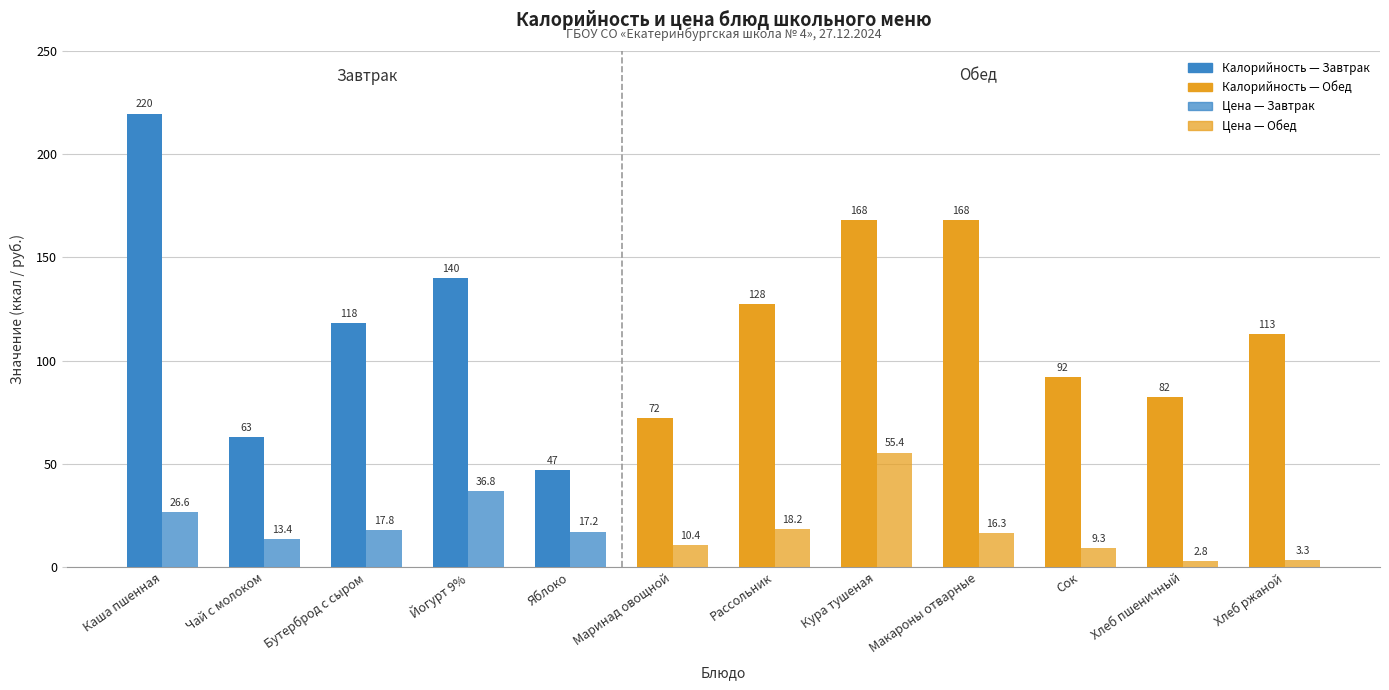

Does the chart contain stacked bars?

No